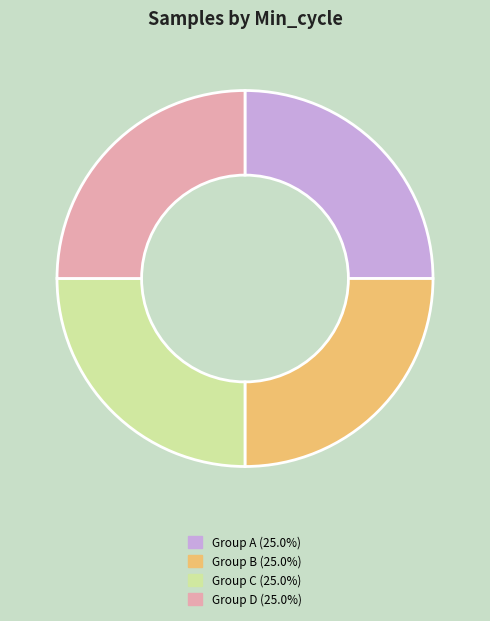

Does Group C (25.0%) represent more than half of the total?

No